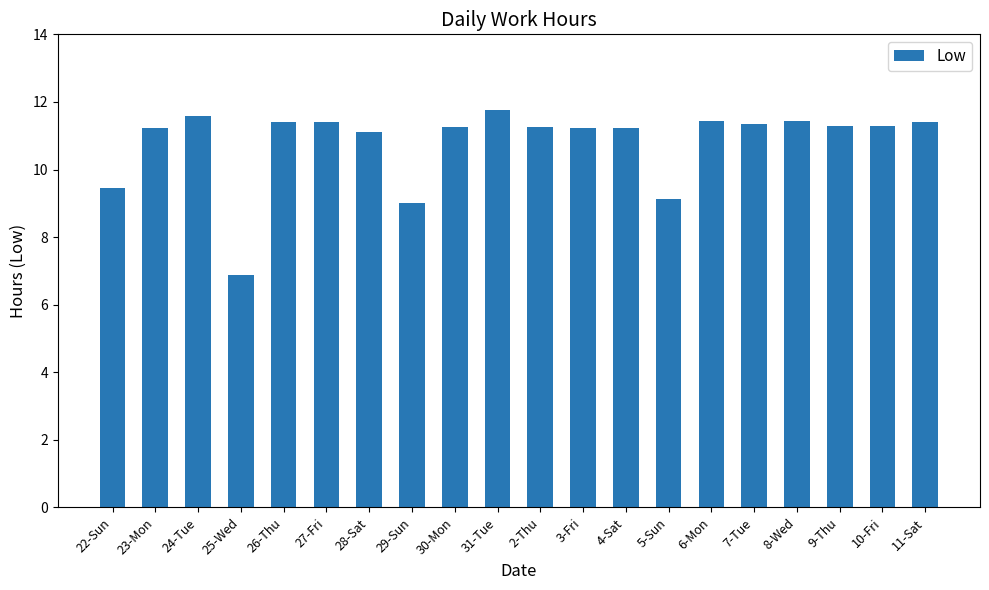

Count the number of data series in this chart.

1